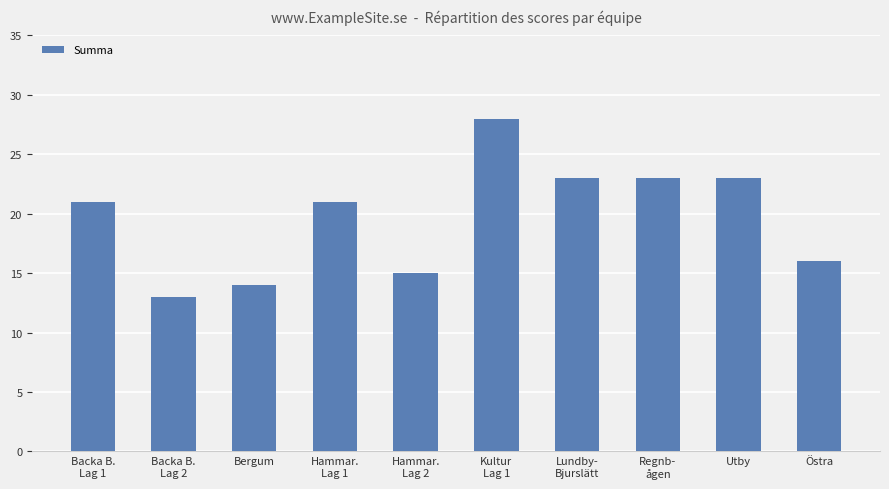

What is the maximum value shown in the chart?

28